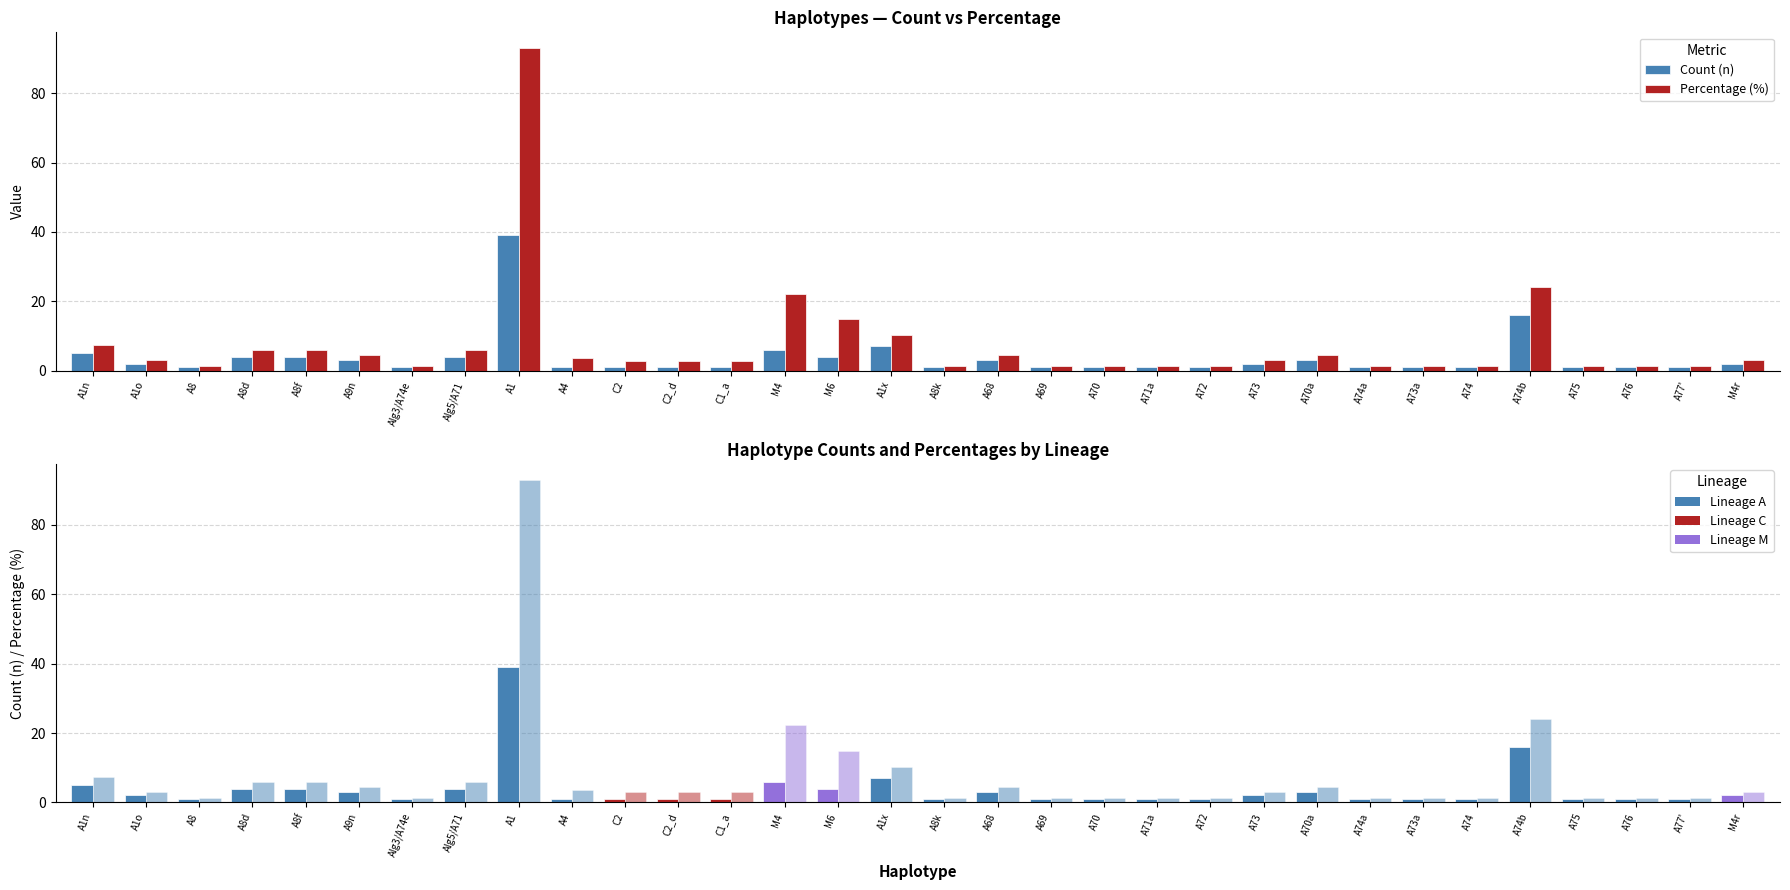

Rank the categories by Count (n) value from lowest to highest.

A8, Alg3/A74e, A4, C2, C2_d, C1_a, A8k, A69, A70, A71a, A72, A74a, A73a, A74, A75, A76, A77', A1o, A73, M4r, A9n, A68, A70a, A8d, A8f, Alg5/A71, M6, A1n, M4, A1x, A74b, A1